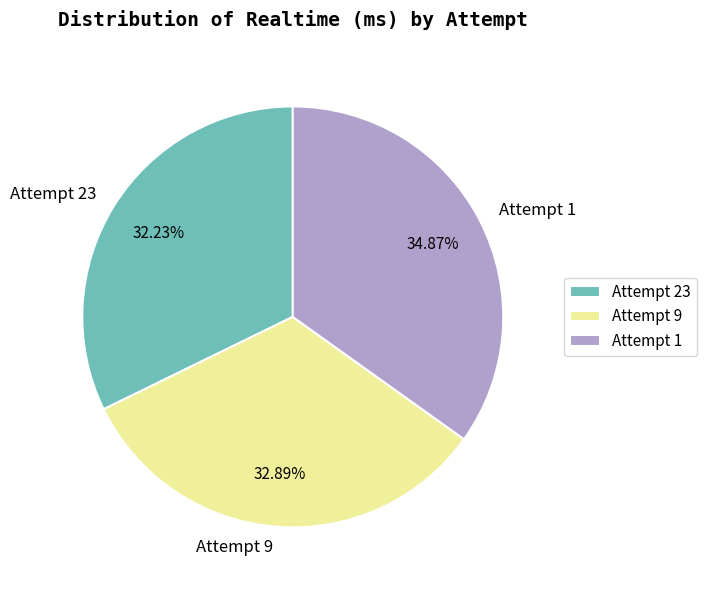

Count the number of slices in the pie.

3